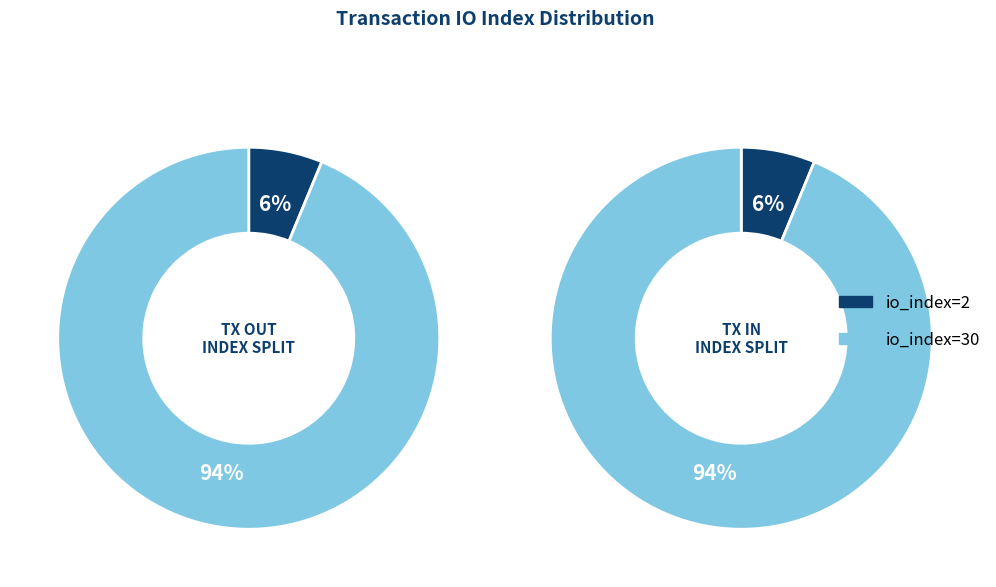

Is it true that io_index=2 is 6% of the pie?

True